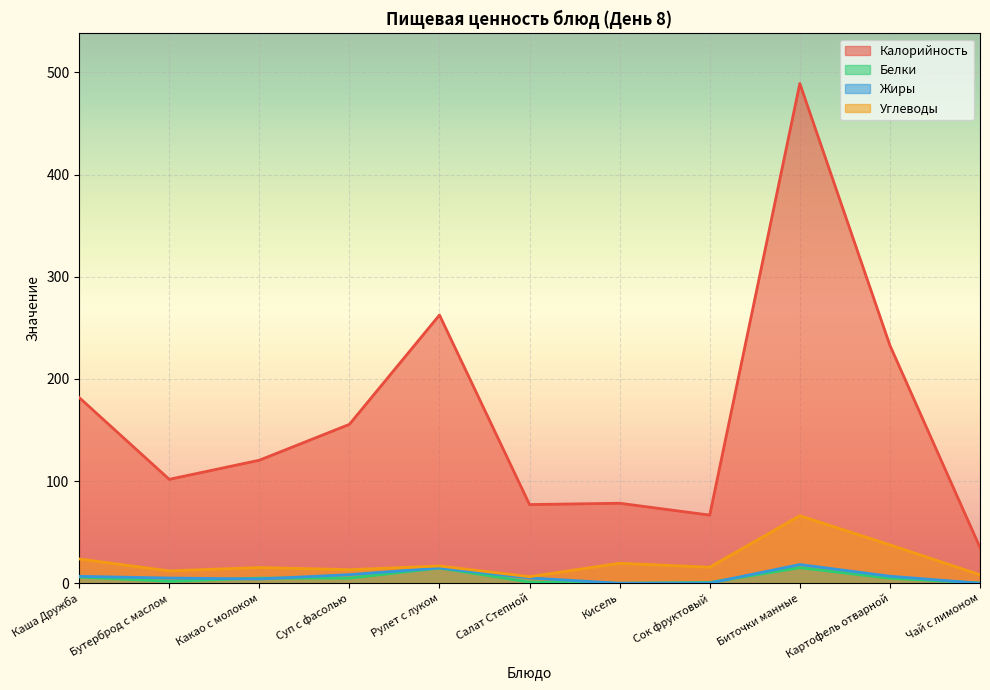

At how many categories does at least one series exceed 480?

1